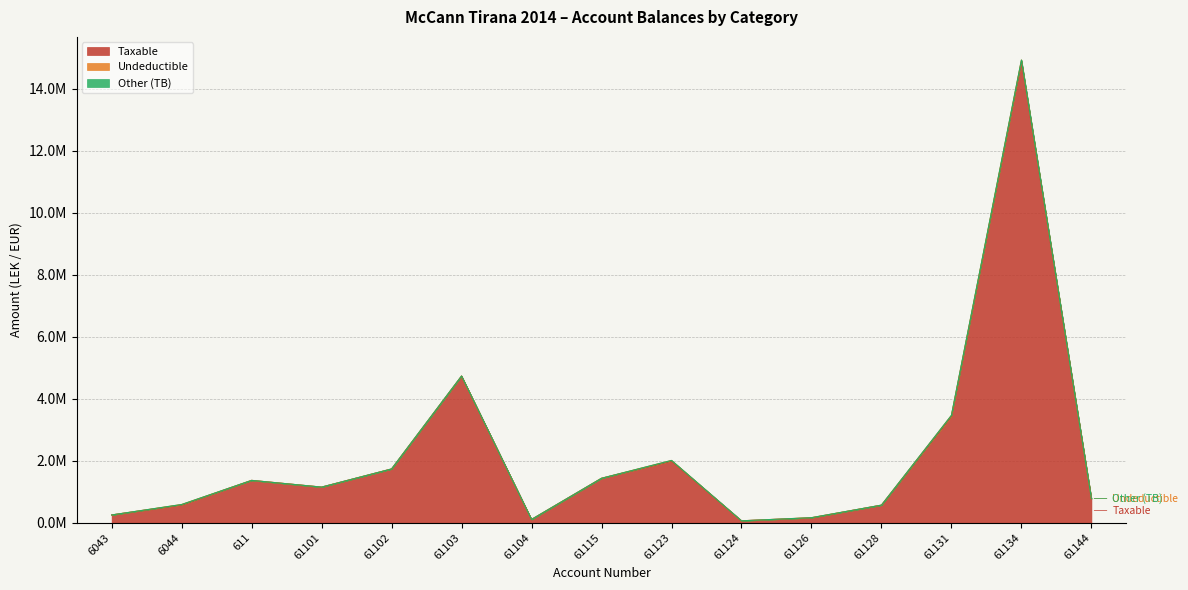

What is the difference between the maximum and minimum values in the Undeductible series?

43299.0